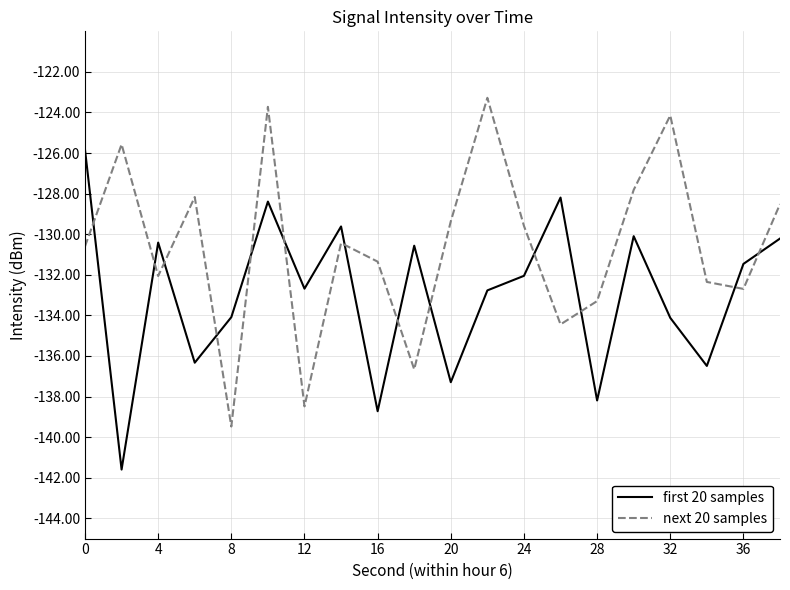

What is the difference between the maximum and second lowest values in the first 20 samples series?

12.9